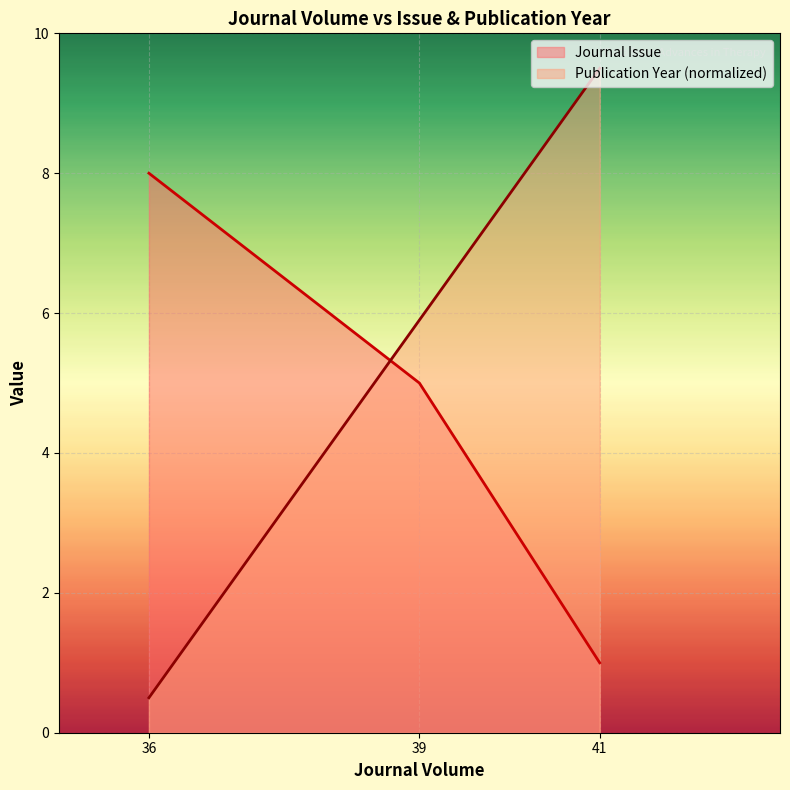

At which category is the sum across all series the highest?

39